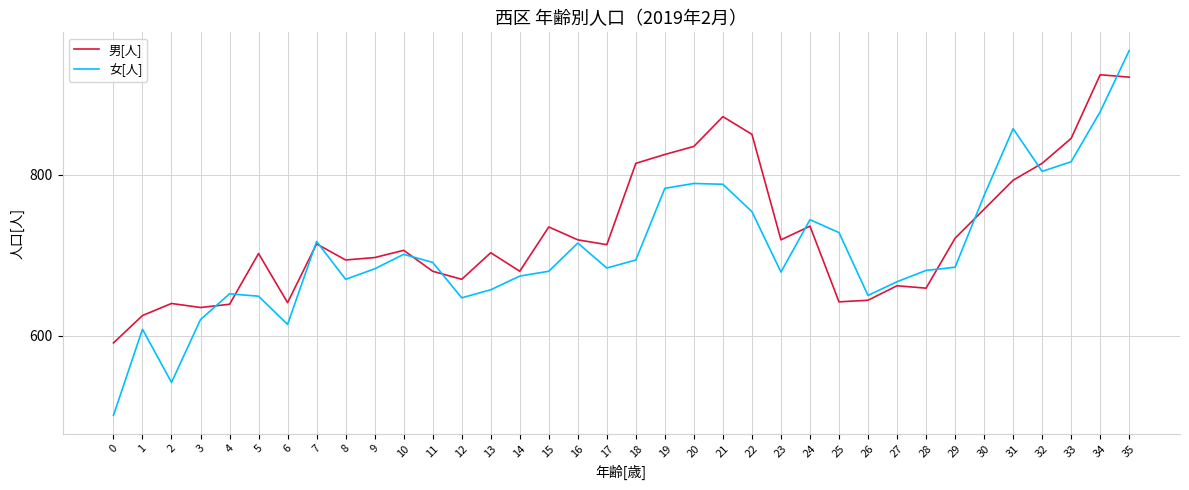

At which category is the sum across all series the highest?

35